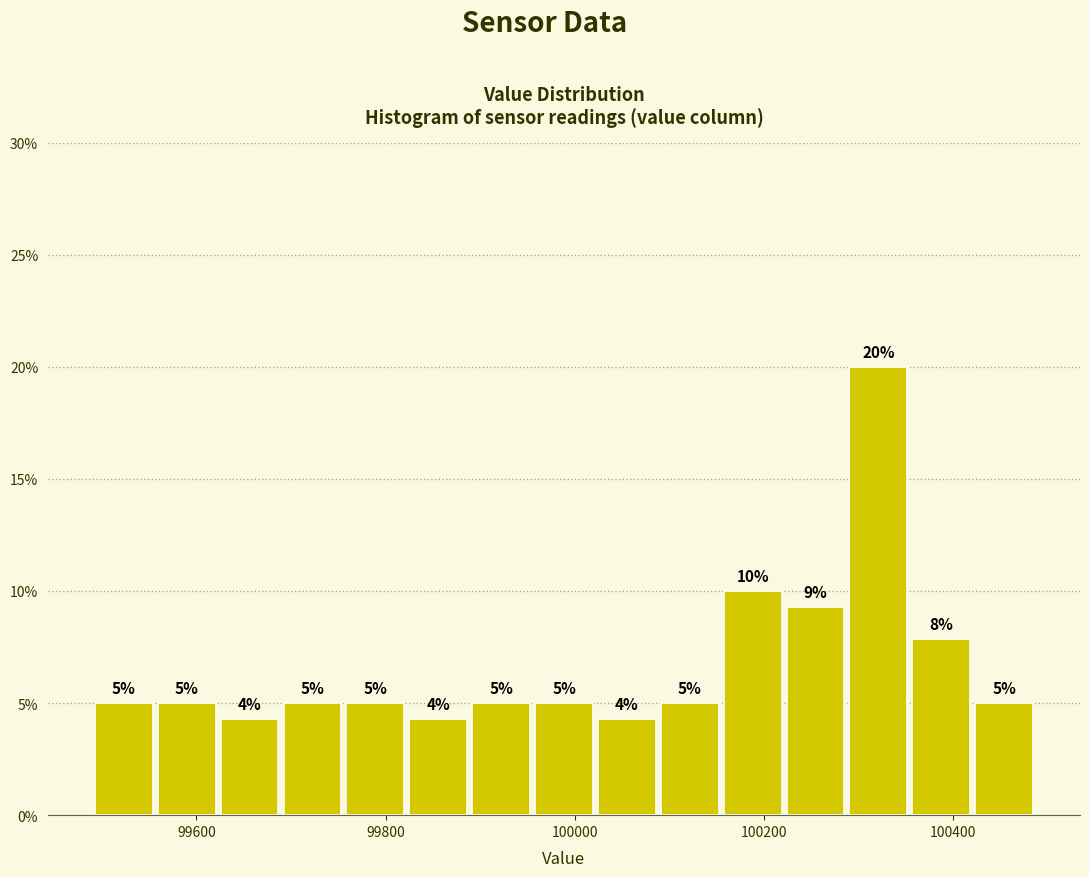

Around what value on the x-axis is the tallest bar? Give the approximate position of its centre, as read against the axis.

100320